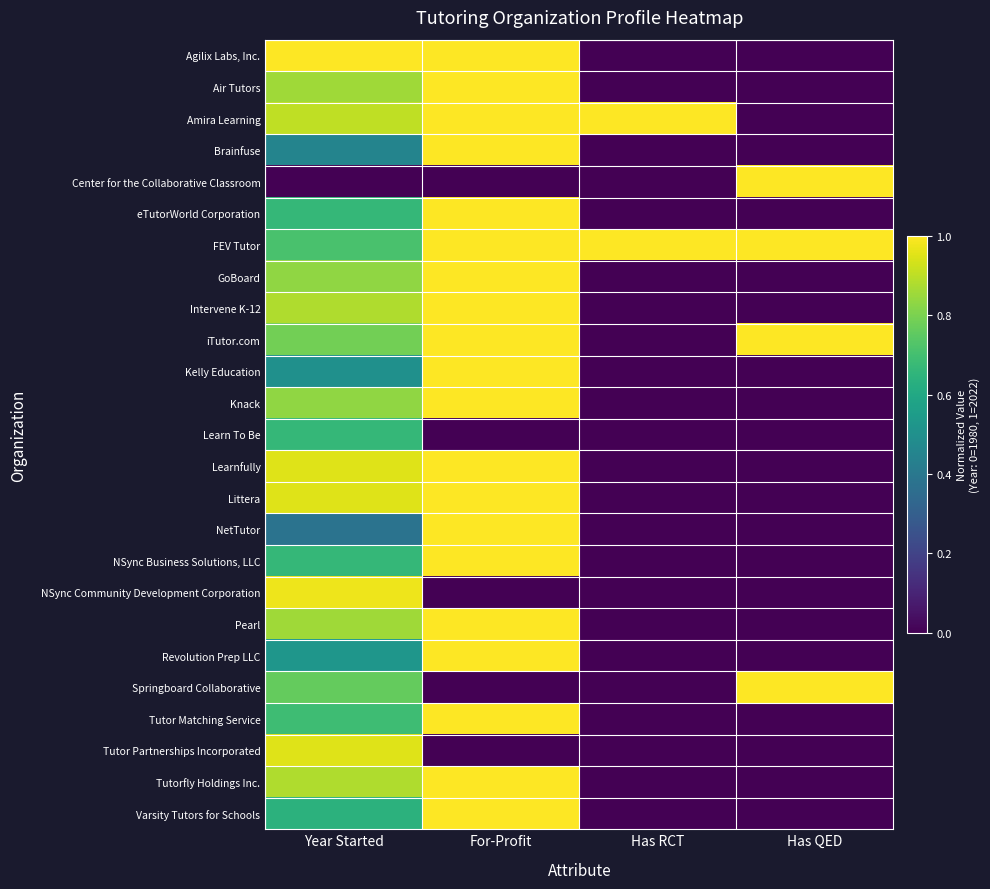

Which series has the largest total across all categories?

FEV Tutor